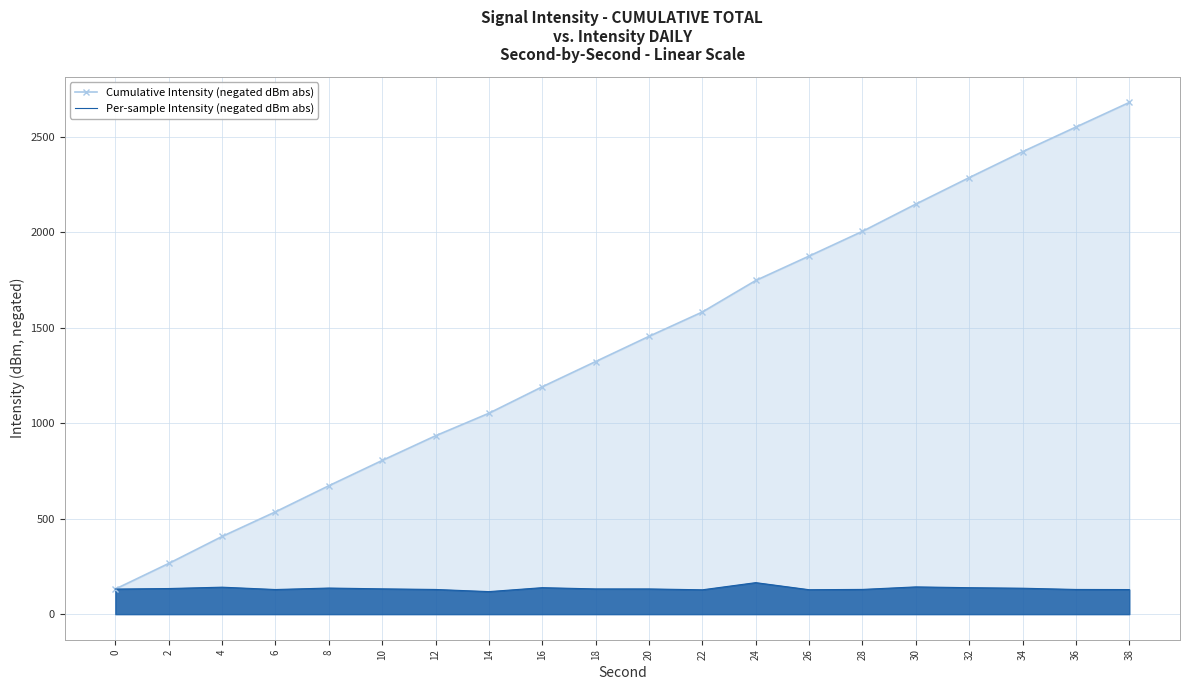

Which category has the lowest value in the Per-sample Intensity (negated dBm abs) series?

14